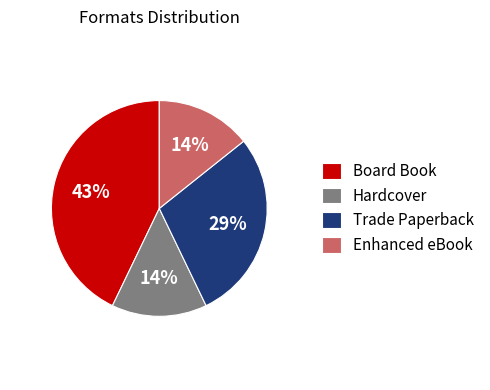

To the nearest percent, what percentage of the pie is Board Book?

43%